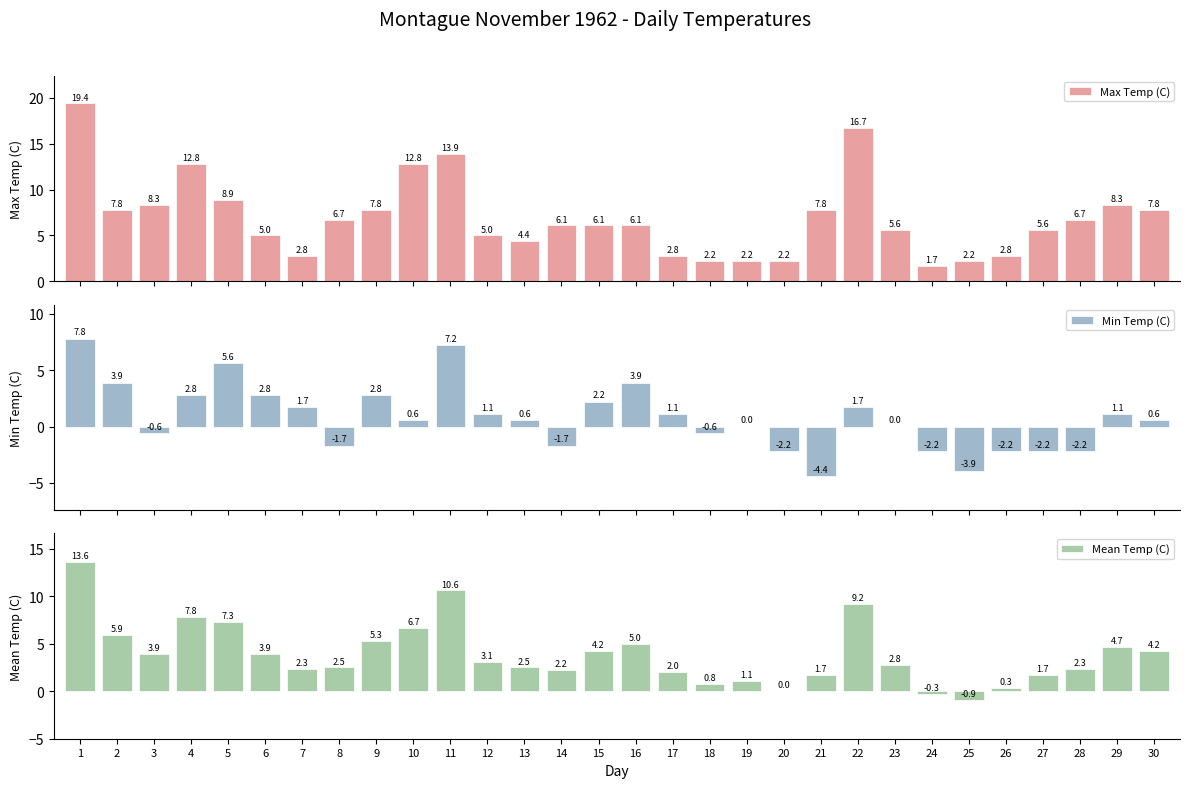

How many groups of bars are there?

30